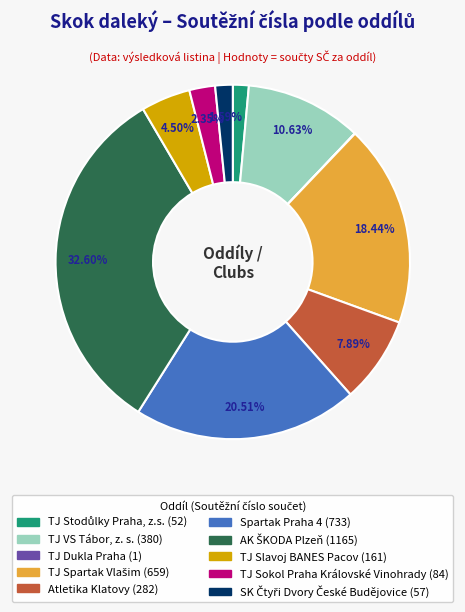

What is the ratio of the value at Atletika Klatovy to the value at TJ Slavoj BANES Pacov?

1.8